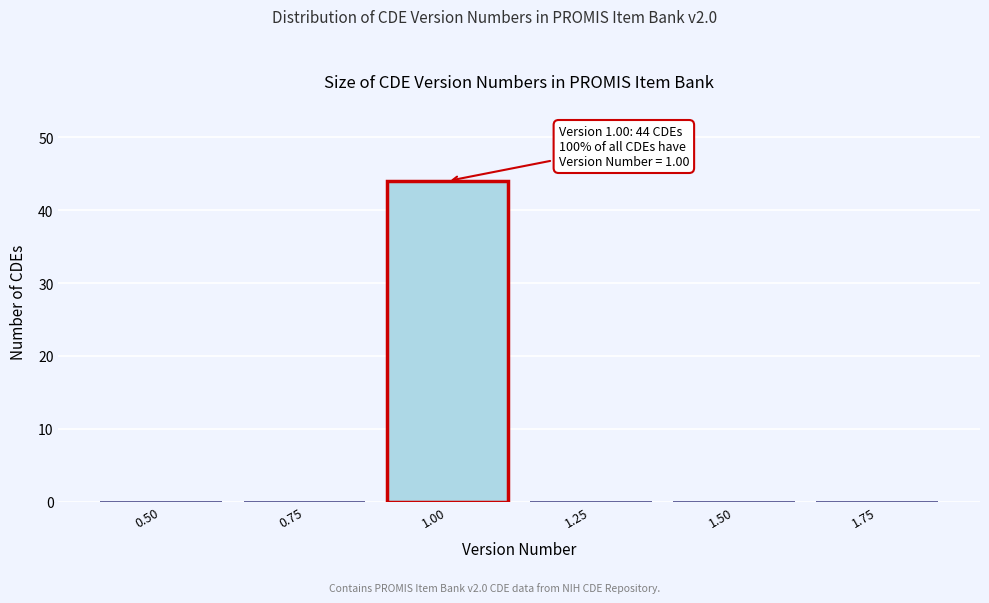

Reading left to right, list all the values displayed in this chart.

0.50=0	0.75=0	1.00=44	1.25=0	1.50=0	1.75=0